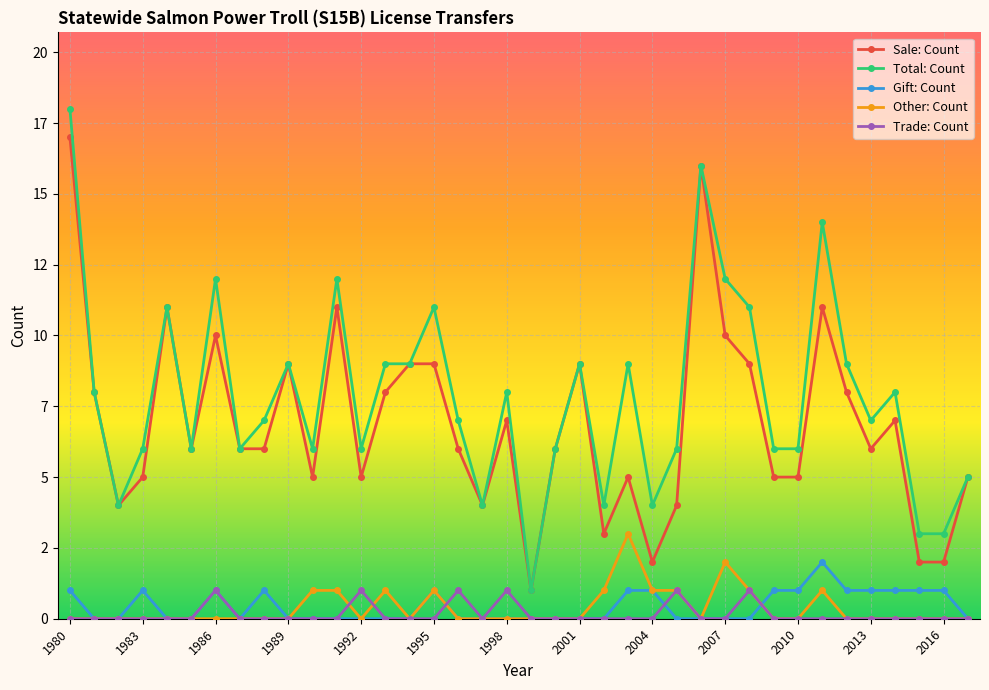

What is the average value of the Total: Count series?

8